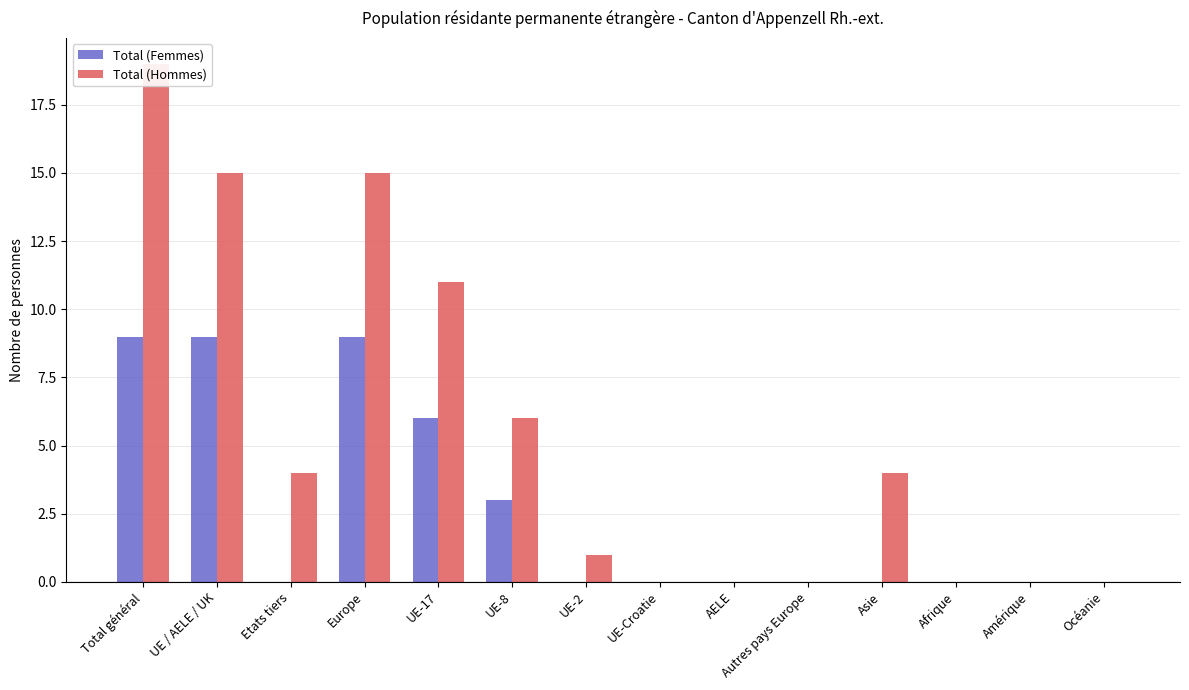

Is it true that Total (Hommes) equals 6 at Asie?

False